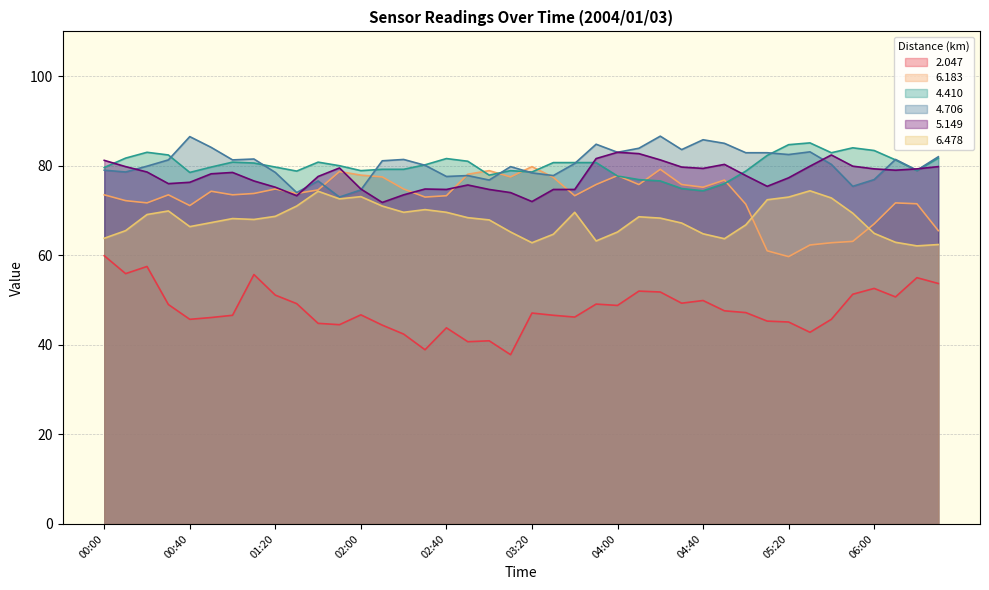

What are all the series names shown in the legend?

2.047, 6.183, 4.410, 4.706, 5.149, 6.478